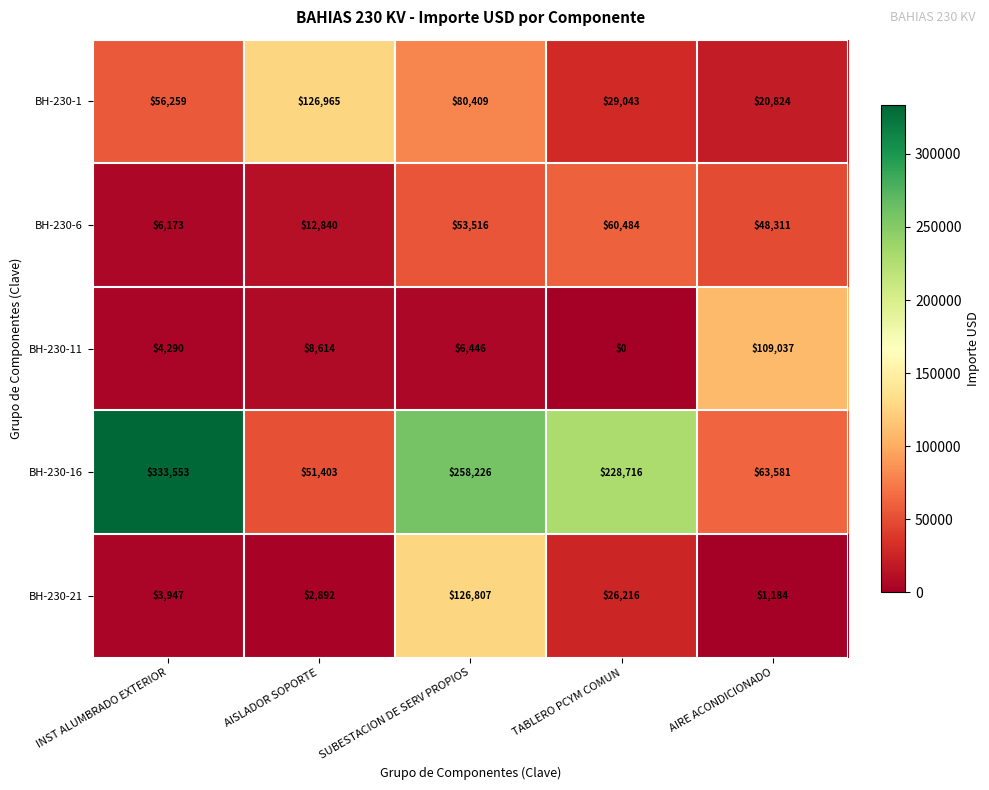

Reading left to right, transcribe all the data shown in this chart.

BH-230-1: 56259	126965	80409	29043	20824
BH-230-6: 6173	12840	53516	60484	48311
BH-230-11: 4290	8614	6446	0	109037
BH-230-16: 333553	51403	258226	228716	63581
BH-230-21: 3947	2892	126807	26216	1184